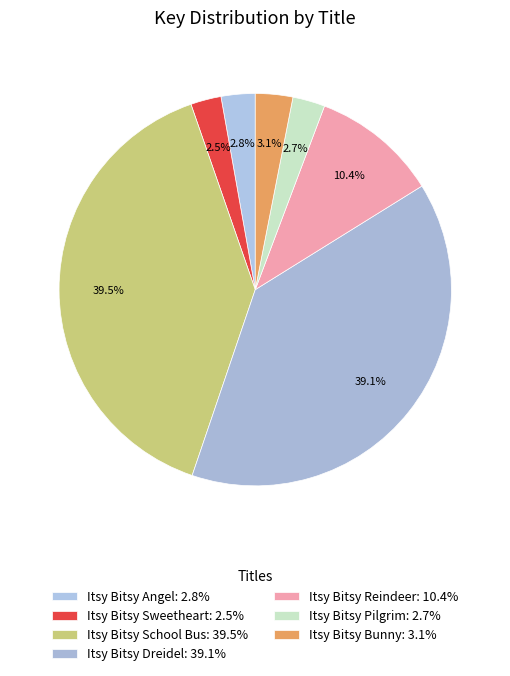

To the nearest percent, what percentage of the pie is Itsy Bitsy Bunny?

3%